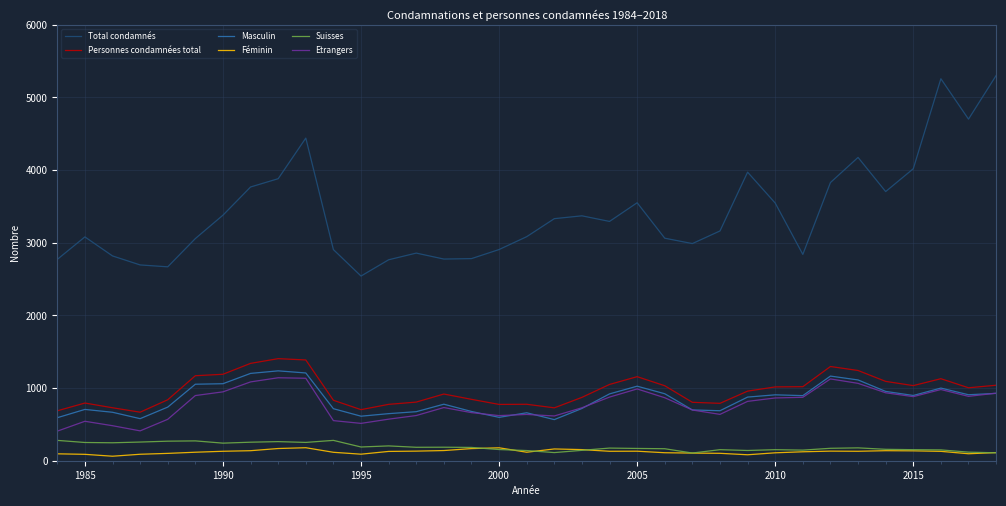

True or false: Masculin and Total condamnés cross at least once.

False